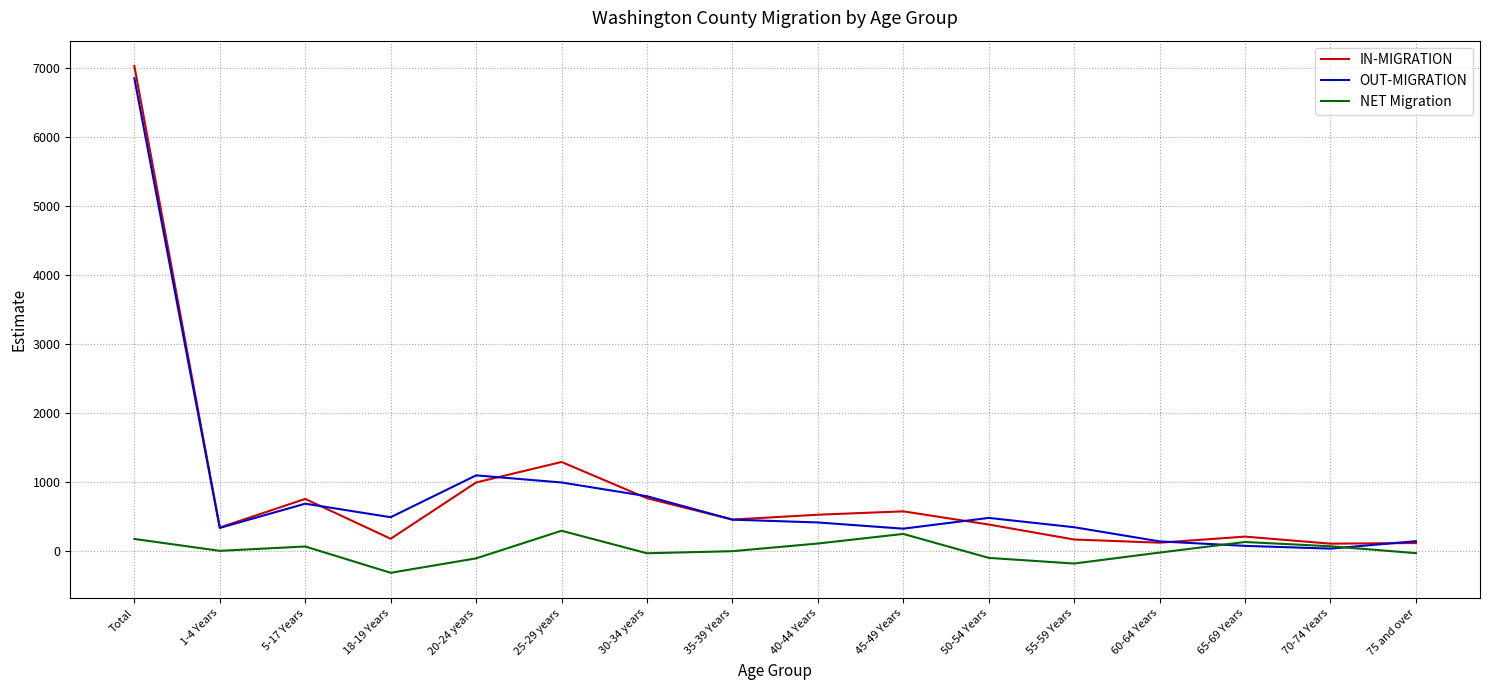

What are all the series names shown in the legend?

IN-MIGRATION, OUT-MIGRATION, NET Migration